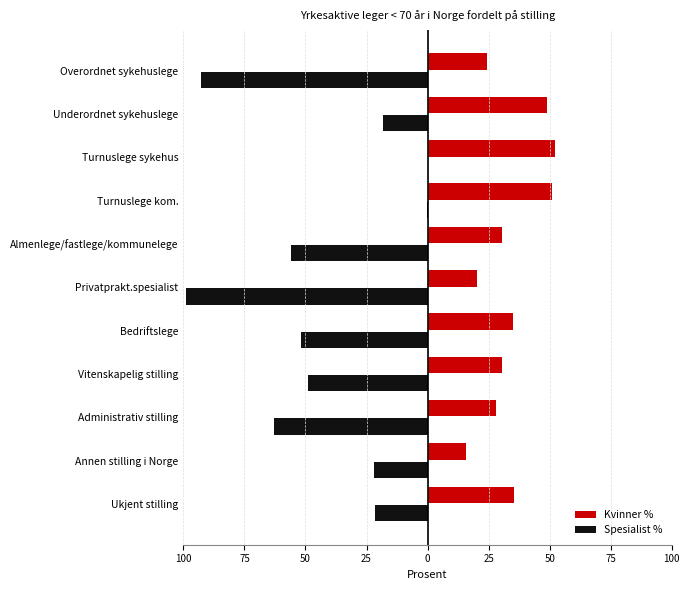

What is the sum of all Spesialist % values?

-473.1